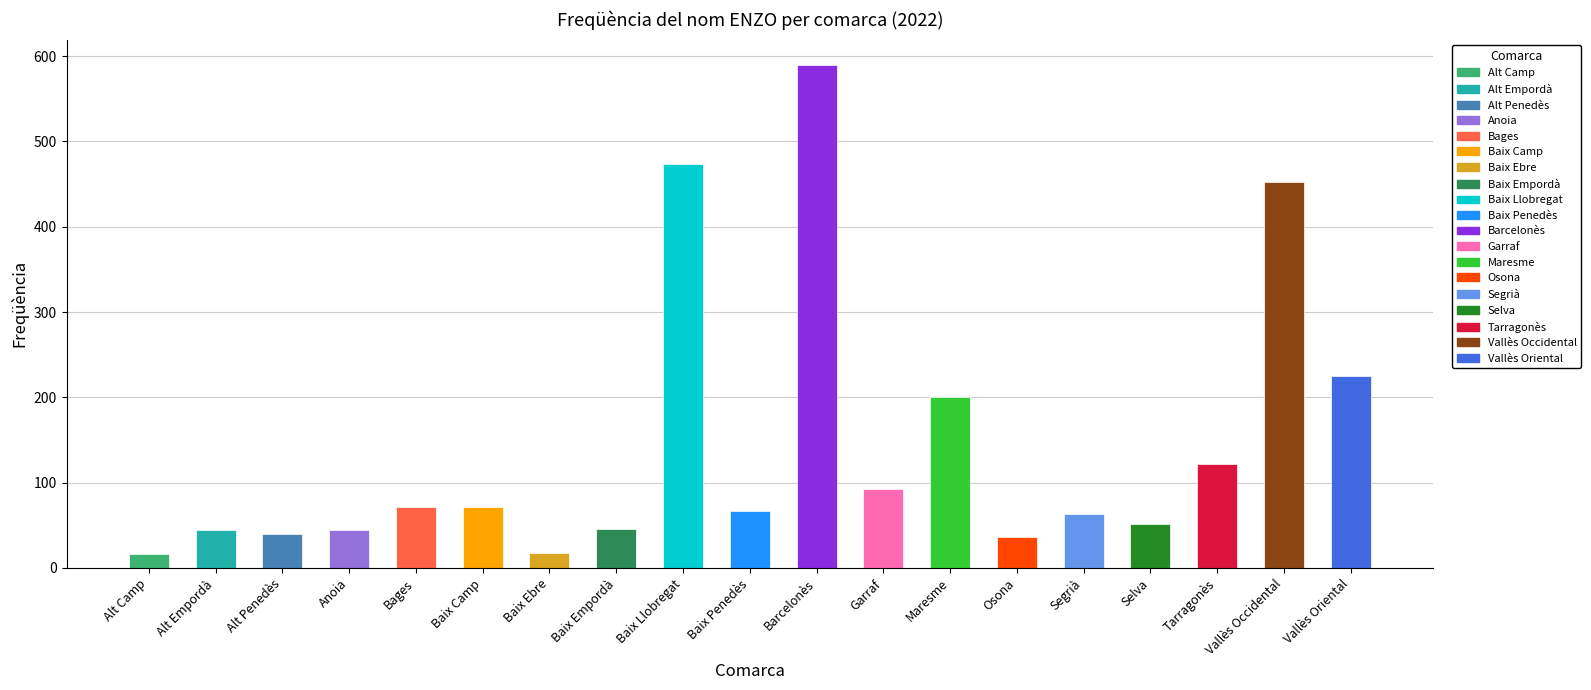

What position from the right is Vallès Occidental?

2